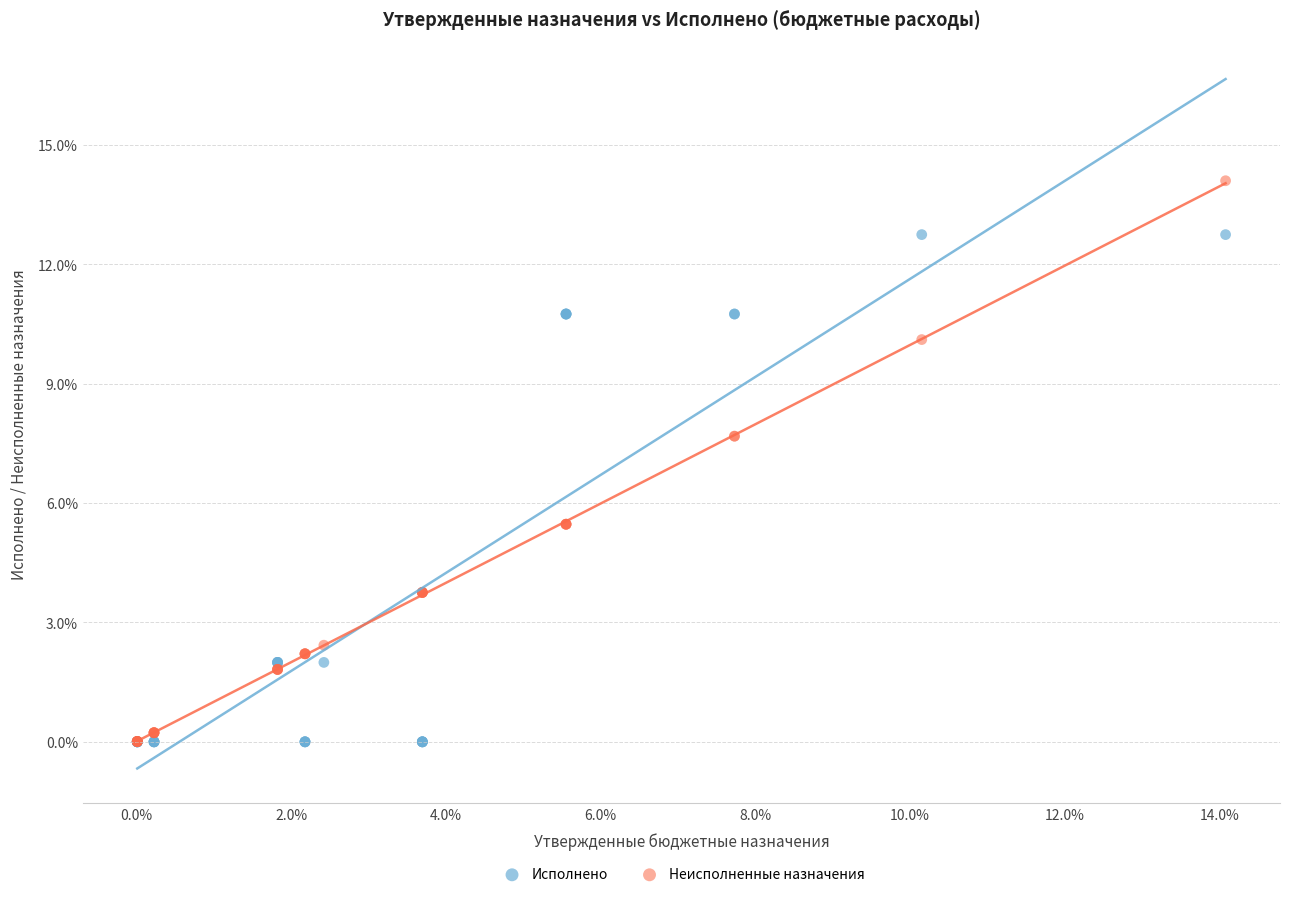

What are all the series names shown in the legend?

Исполнено, Неисполненные назначения